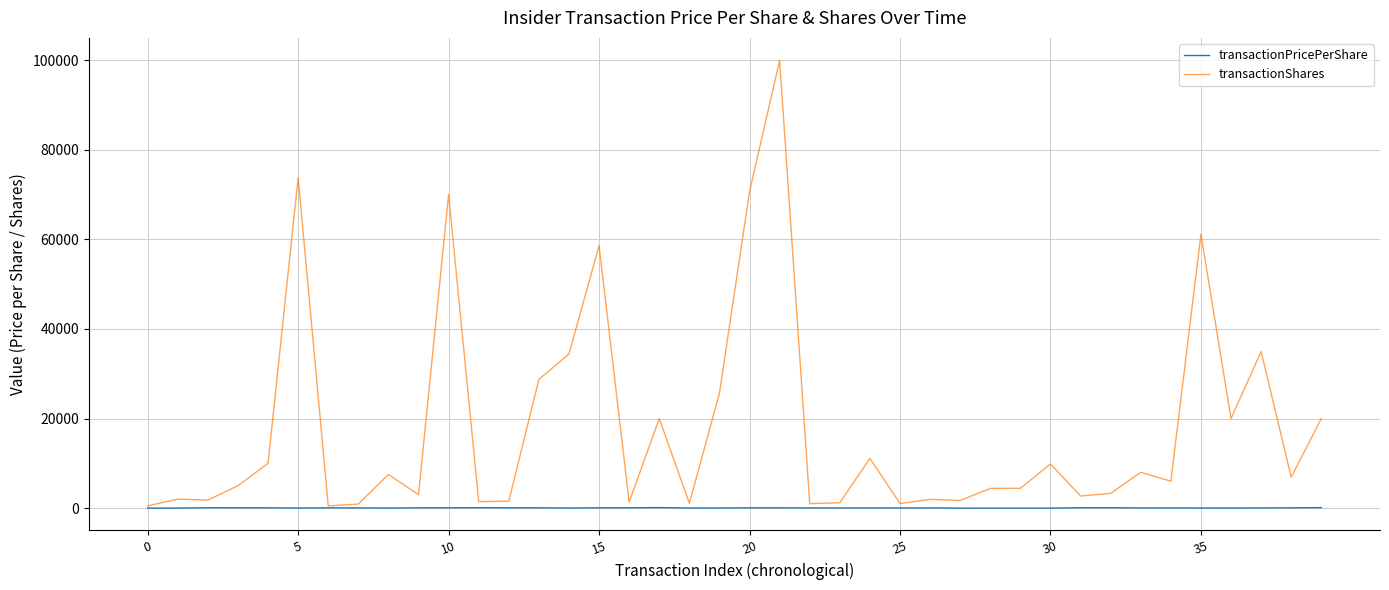

Which series has the largest range (max minus min)?

transactionShares